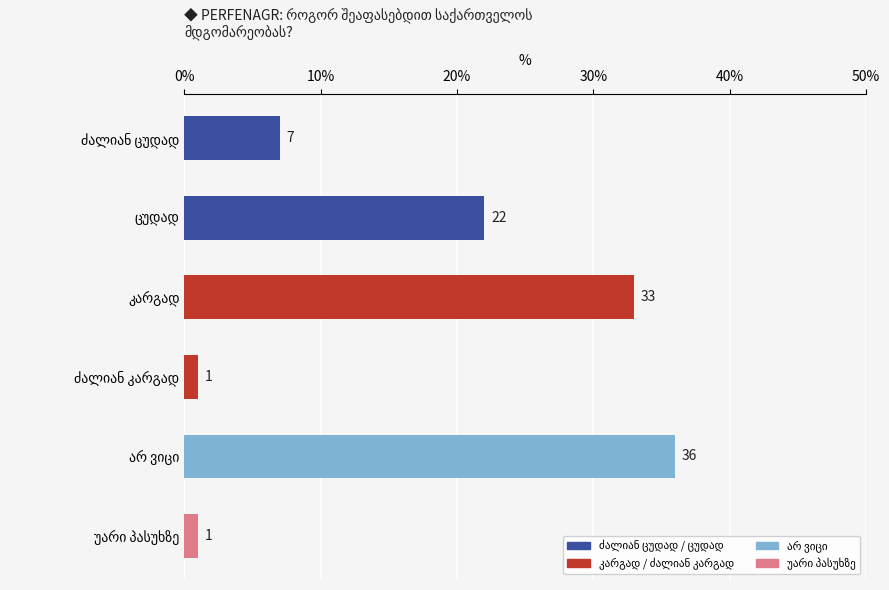

What is the value of the 3rd bar from the top?

33